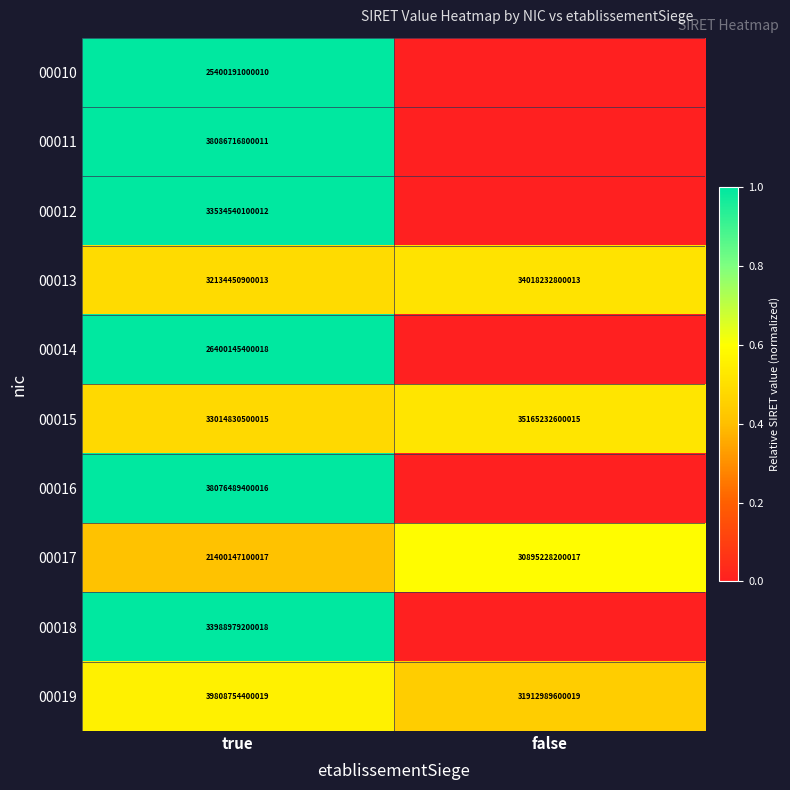

At true, list the series in order from largest to smallest.

00019, 00011, 00016, 00018, 00012, 00015, 00013, 00014, 00010, 00017